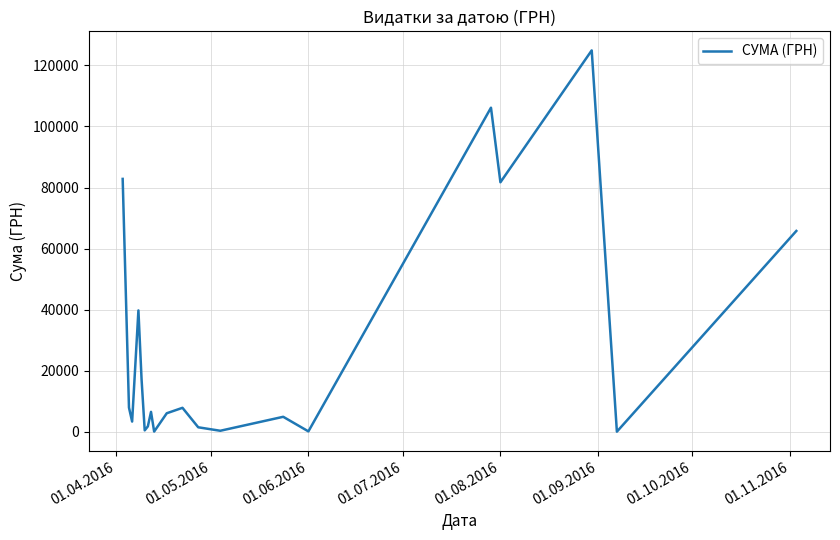

What is the greatest value displayed?

124904.8